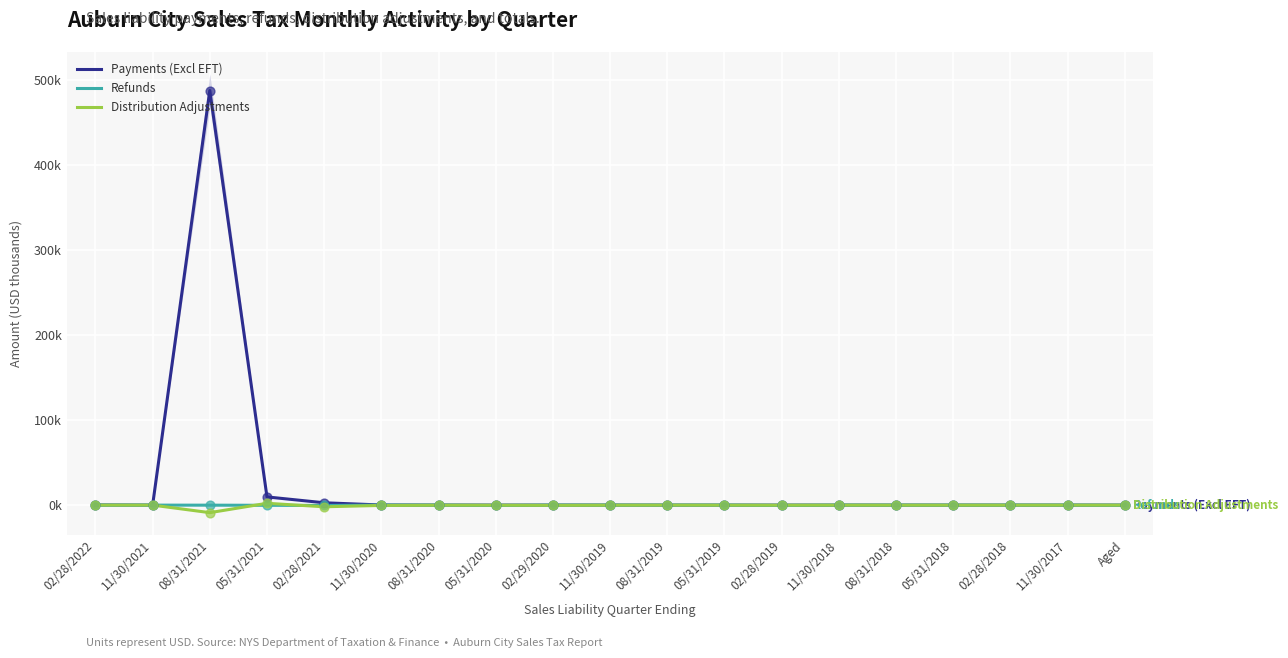

At how many categories does at least one series exceed 240?

1